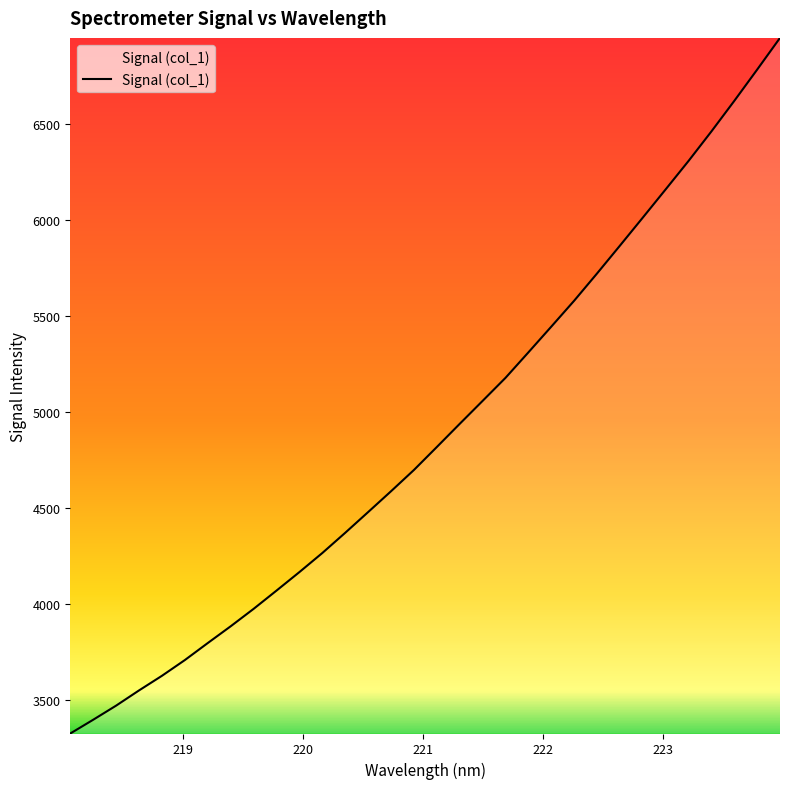

What is the difference between the maximum and minimum values?

3622.2